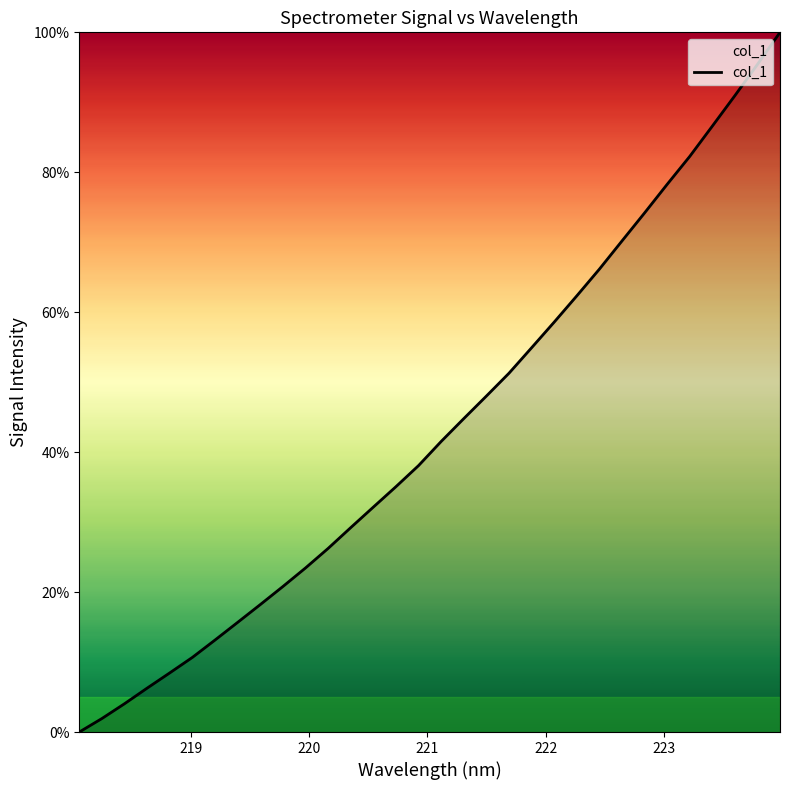

What is the greatest value displayed?

100.0